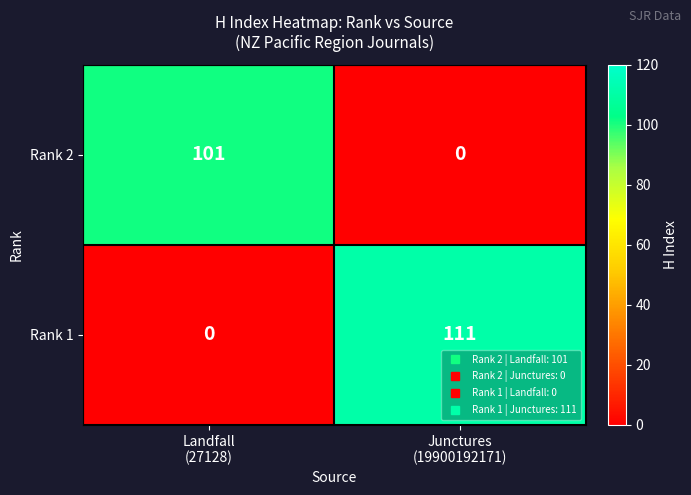

Reading right to left, list all the values displayed in this chart.

Rank 2: 0	101
Rank 1: 111	0